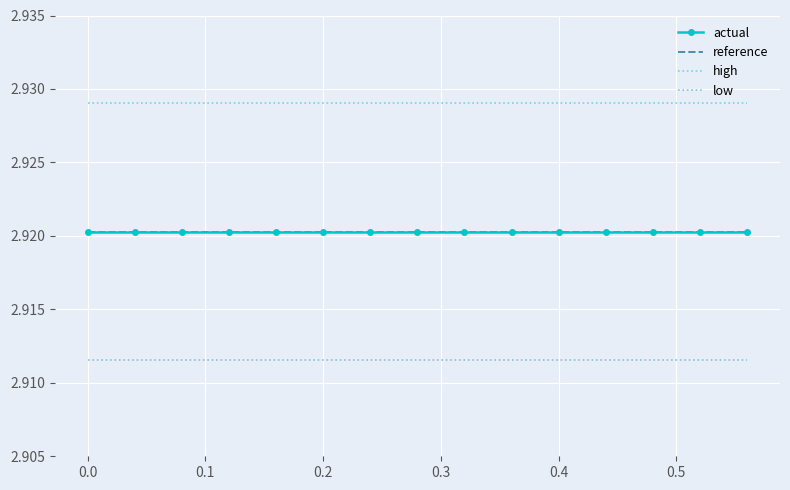

True or false: low and actual cross at least once.

False